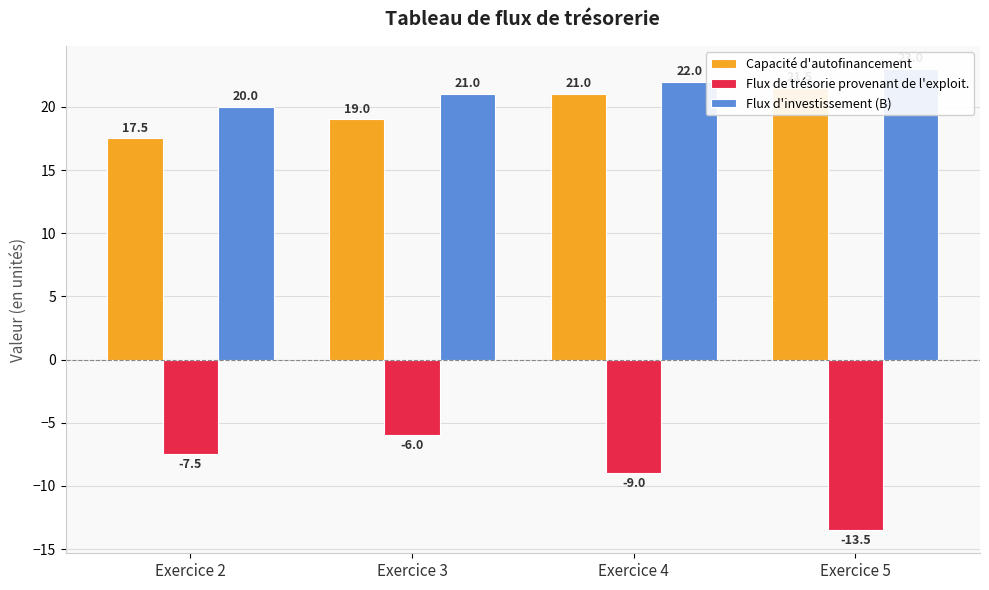

The Capacité d'autofinancement series shows 12.6 at Exercice 5. True or false?

False